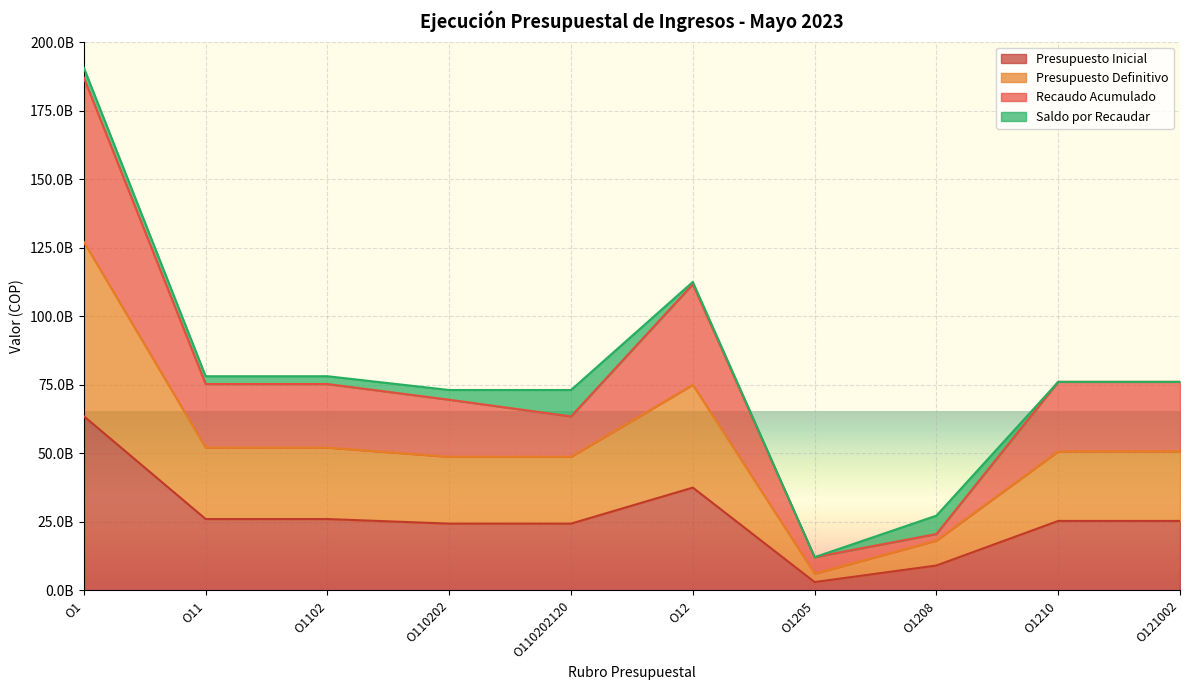

Is the value of Recaudo Acumulado at O1205 greater than the value of Presupuesto Inicial at O1205?

Yes